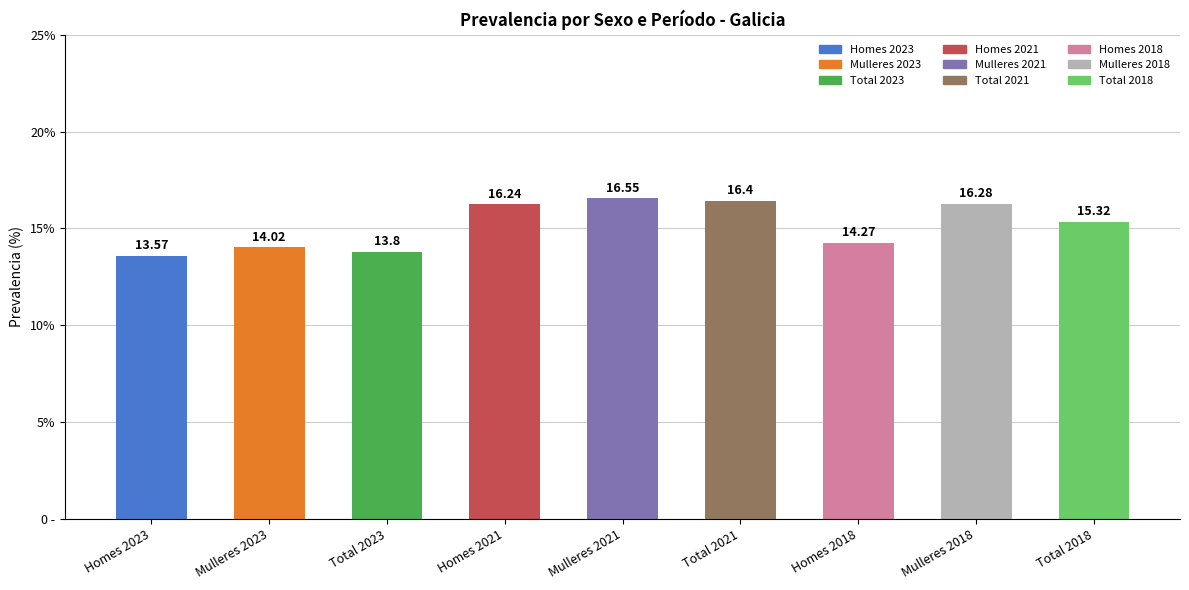

The value at Total 2021 is 3.4. True or false?

False